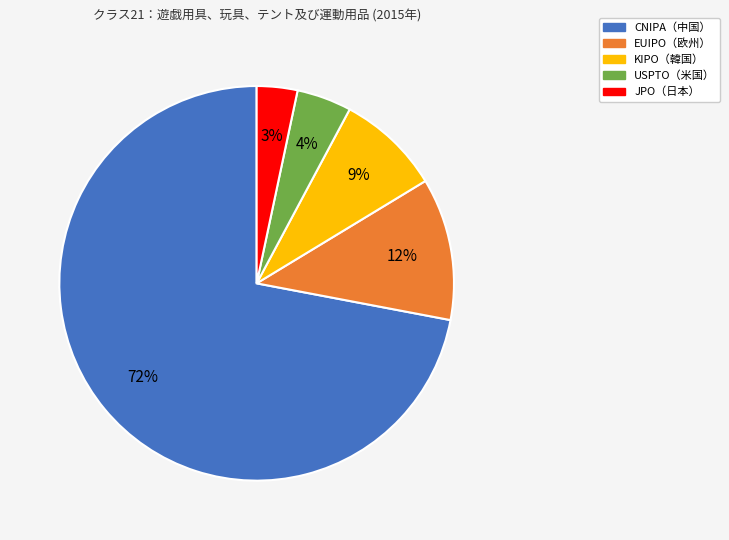

Rank the categories by value from highest to lowest.

CNIPA（中国）, EUIPO（欧州）, KIPO（韓国）, USPTO（米国）, JPO（日本）